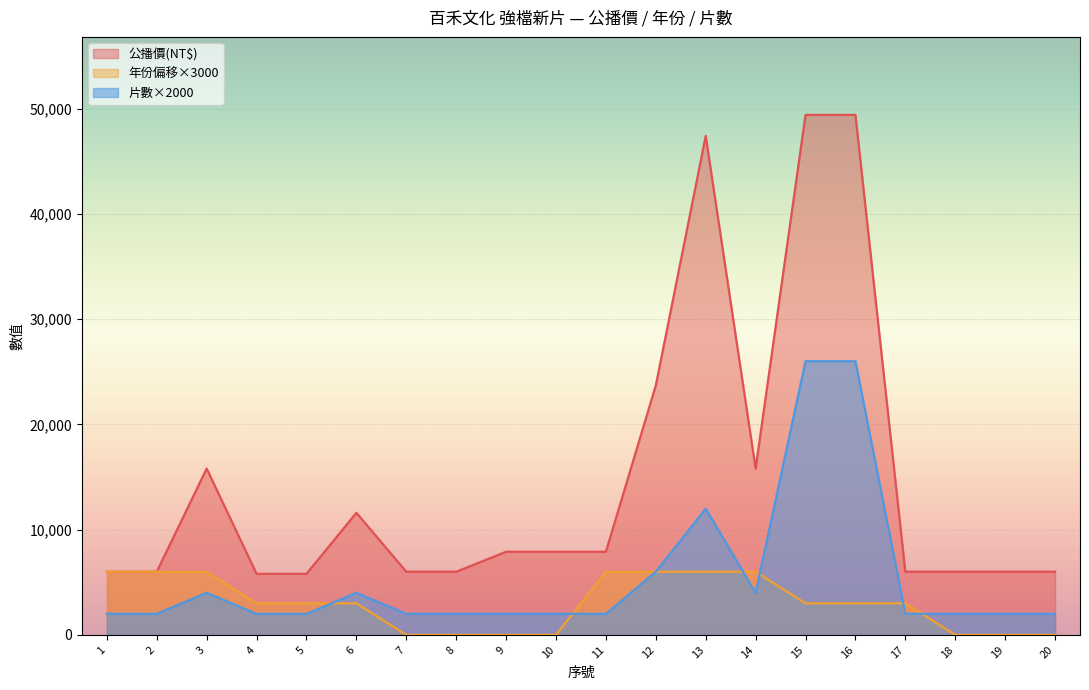

Reading left to right, extract all data points from this chart.

公播價(NT$): 6000	6000	15800	5800	5800	11600	6000	6000	7900	7900	7900	23700	47400	15800	49400	49400	6000	6000	6000	6000
年份: 6000	6000	6000	3000	3000	3000	0	0	0	0	6000	6000	6000	6000	3000	3000	3000	0	0	0
片數: 2000	2000	4000	2000	2000	4000	2000	2000	2000	2000	2000	6000	12000	4000	26000	26000	2000	2000	2000	2000